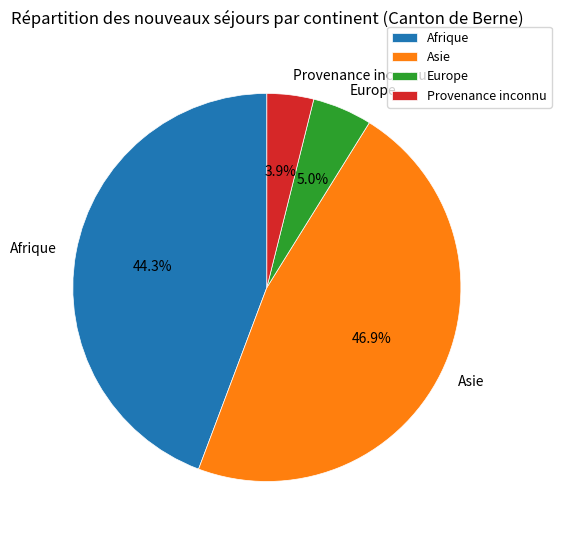

Rank the categories by value from lowest to highest.

Provenance inconnu, Europe, Afrique, Asie